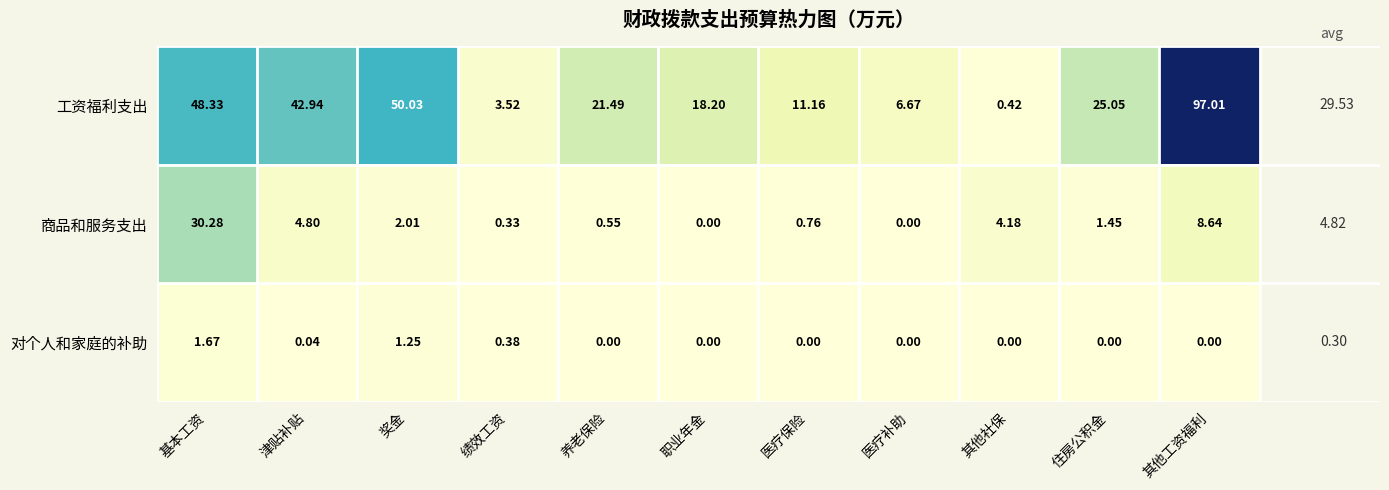

Is the value of 对个人和家庭的补助 at 奖金 greater than the value of 商品和服务支出 at 住房公积金?

No